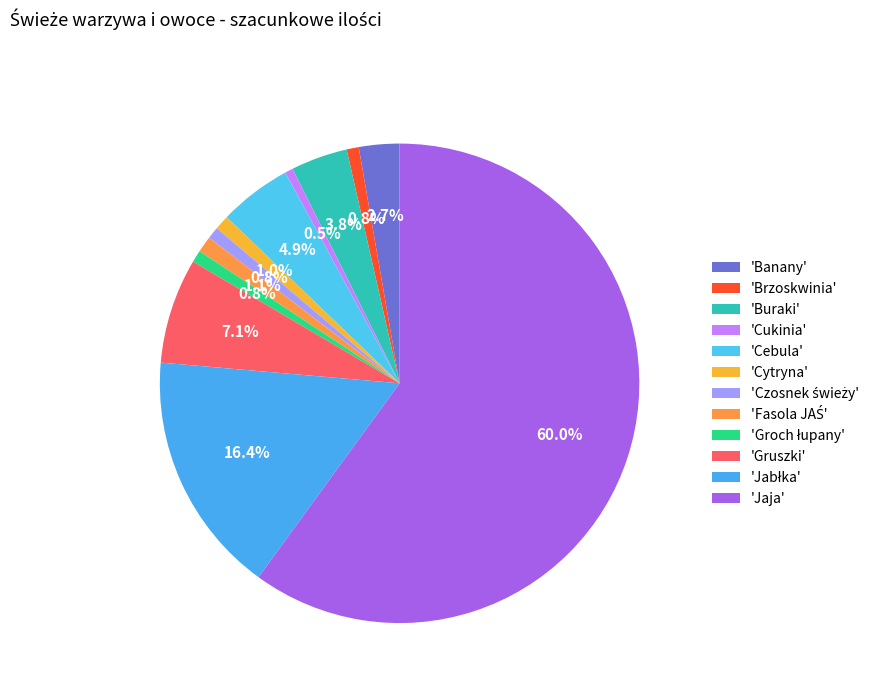

How many segments does this pie chart have?

12